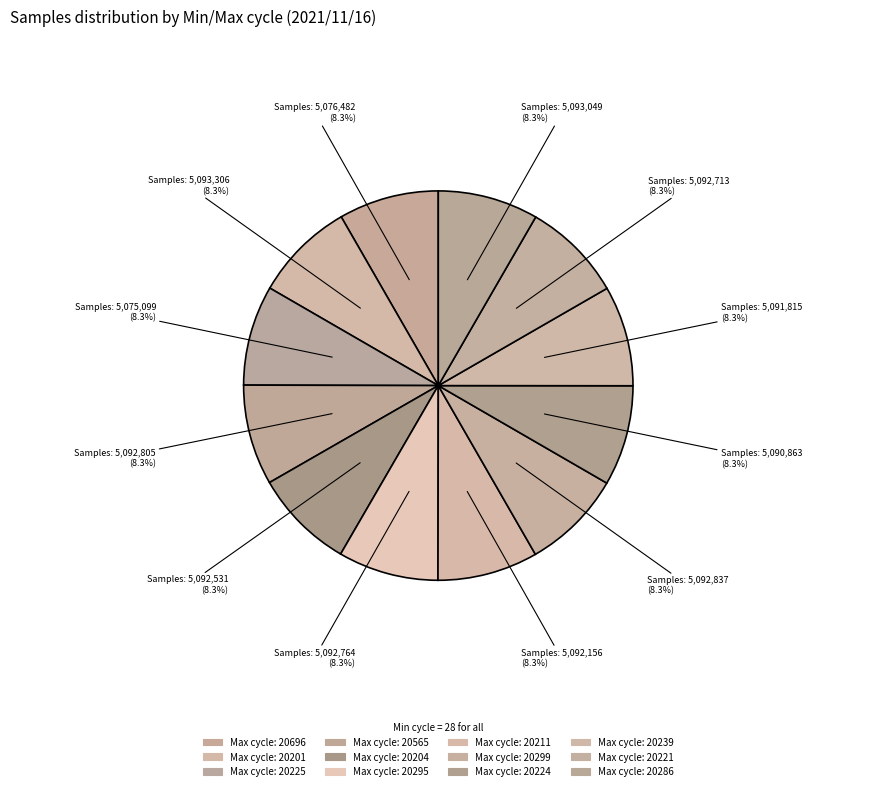

How many slices are in this pie chart?

12